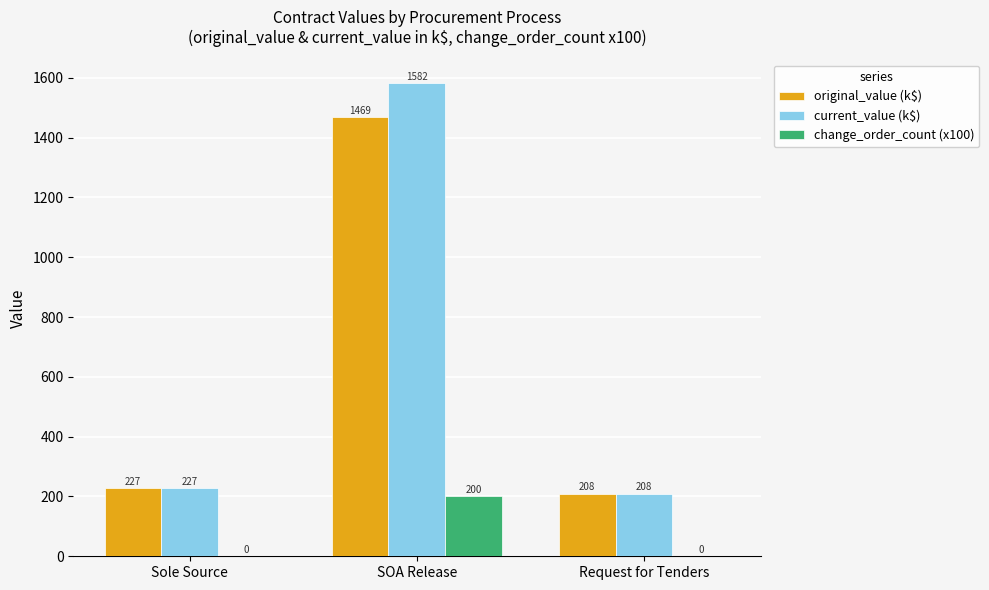

What is the maximum value for current_value (k$)?

1582.2